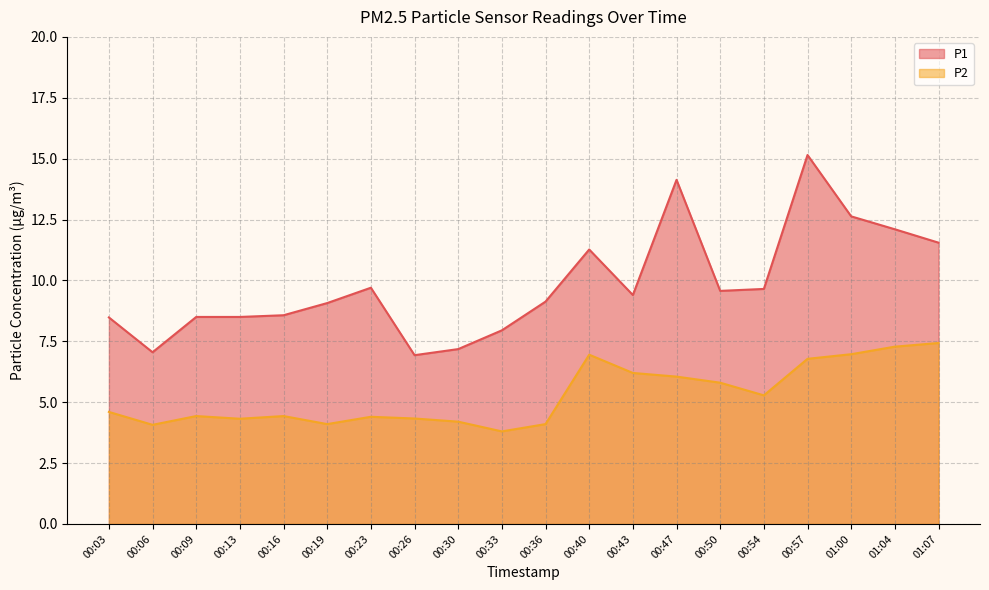

At which category does P2 reach its first local valley?

00:06